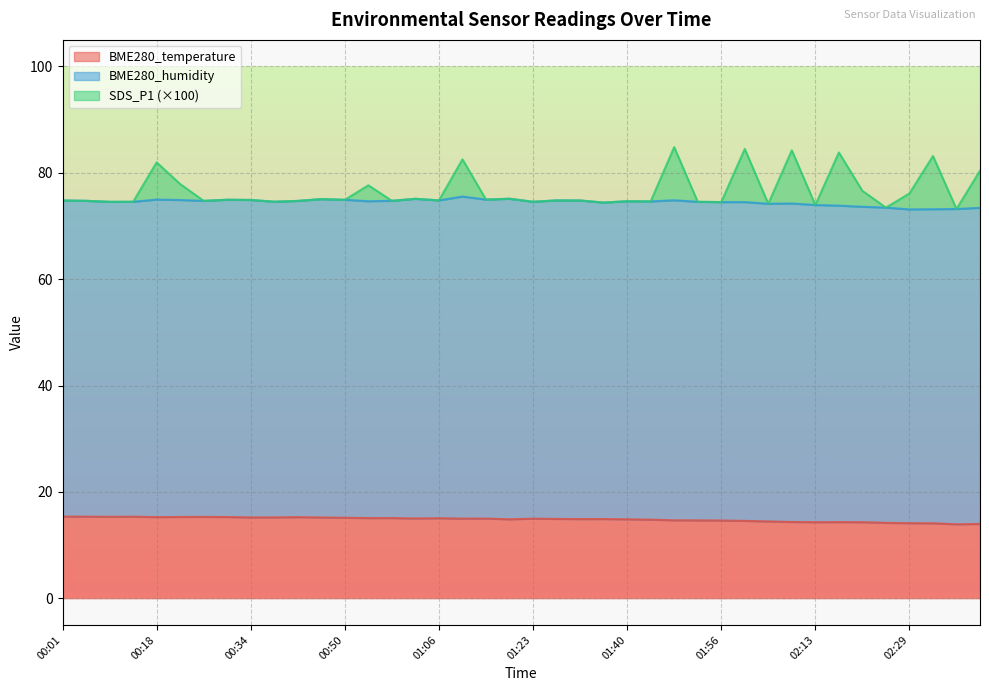

What is the difference between the maximum and minimum values in the SDS_P1 series?

11.6